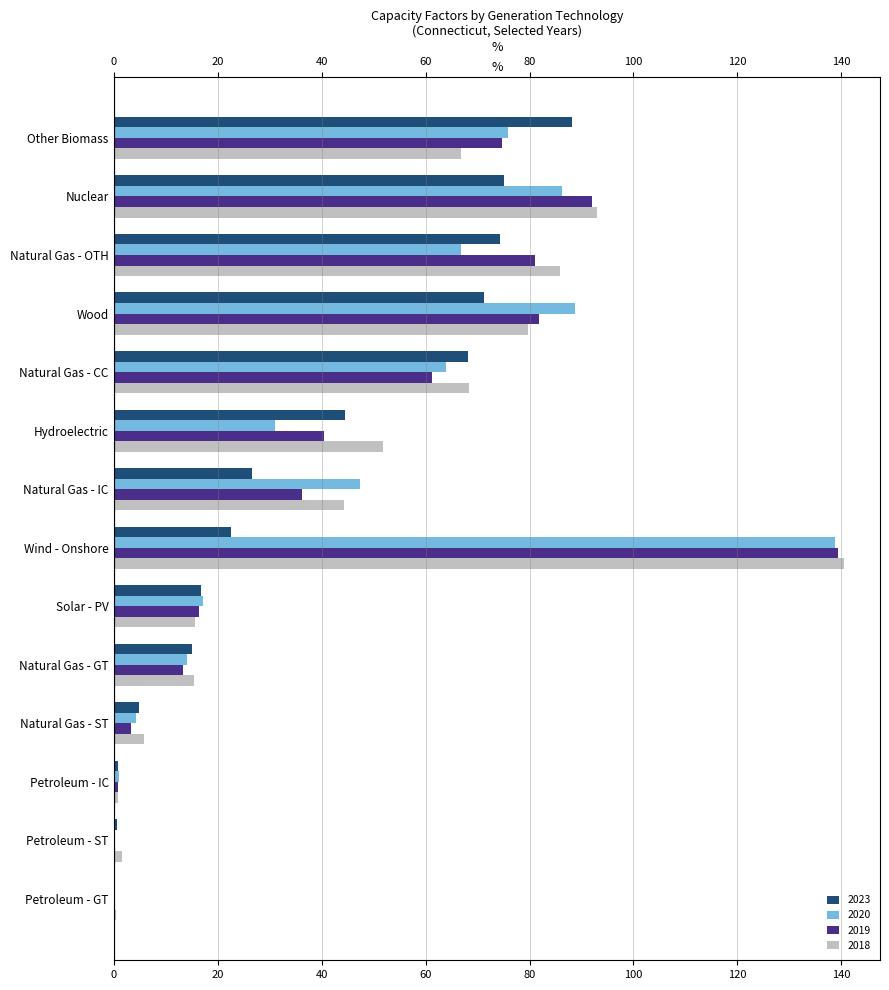

What is the minimum value shown in the chart?

0.1